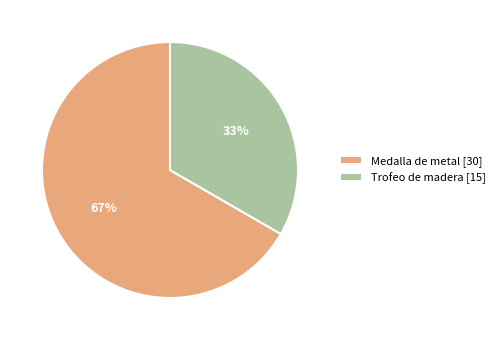

The Trofeo de madera [15] slice represents 33% of the pie. True or false?

True